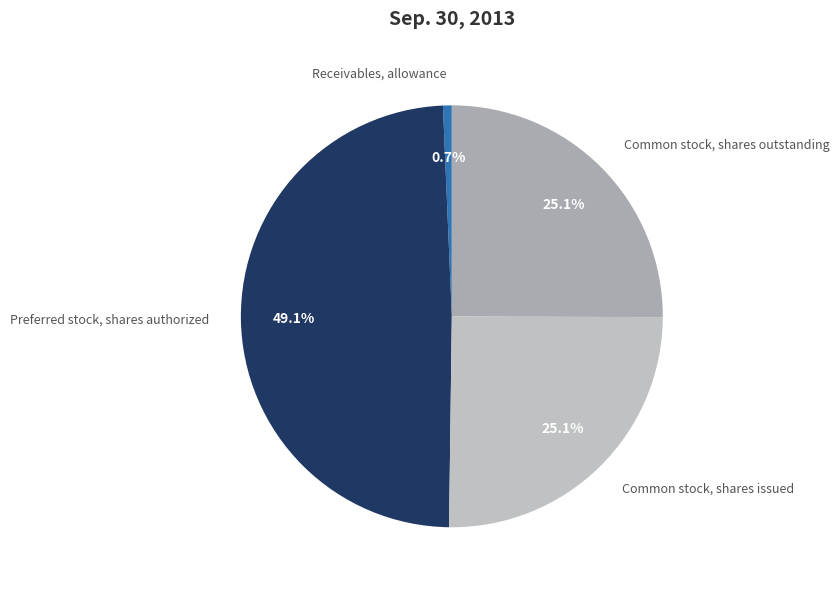

To the nearest percent, what portion does Common stock, shares issued represent?

25%